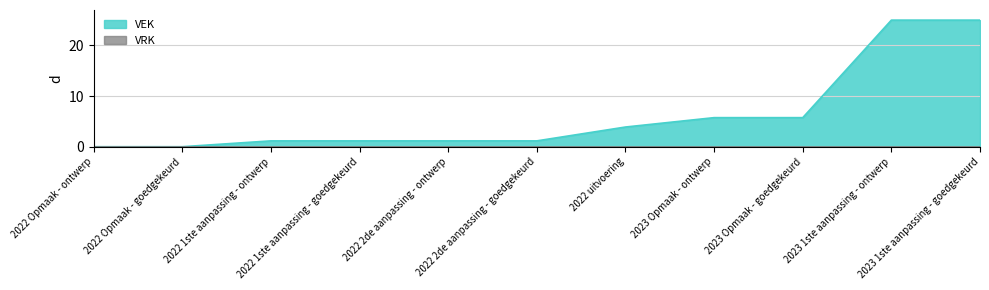

List the labels in order of value, largest first.

2023 1ste aanpassing - ontwerp, 2023 1ste aanpassing - goedgekeurd, 2023 Opmaak - ontwerp, 2023 Opmaak - goedgekeurd, 2022 uitvoering, 2022 1ste aanpassing - ontwerp, 2022 1ste aanpassing - goedgekeurd, 2022 2de aanpassing - ontwerp, 2022 2de aanpassing - goedgekeurd, 2022 Opmaak - ontwerp, 2022 Opmaak - goedgekeurd